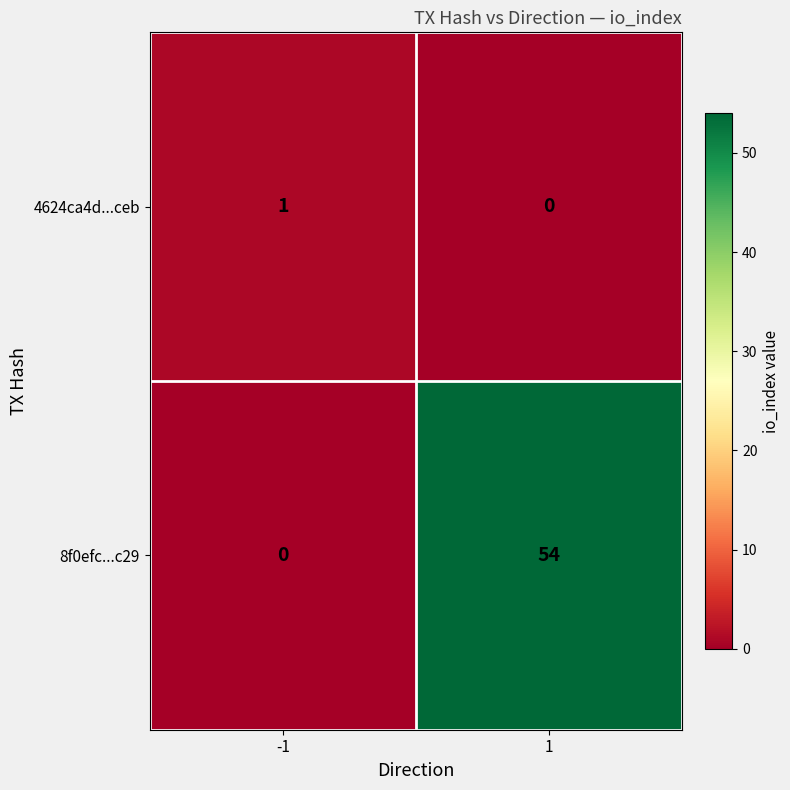

Reading right to left, extract all data points from this chart.

4624ca4d...ceb: 1=0	-1=1
8f0efc...c29: 1=54	-1=0